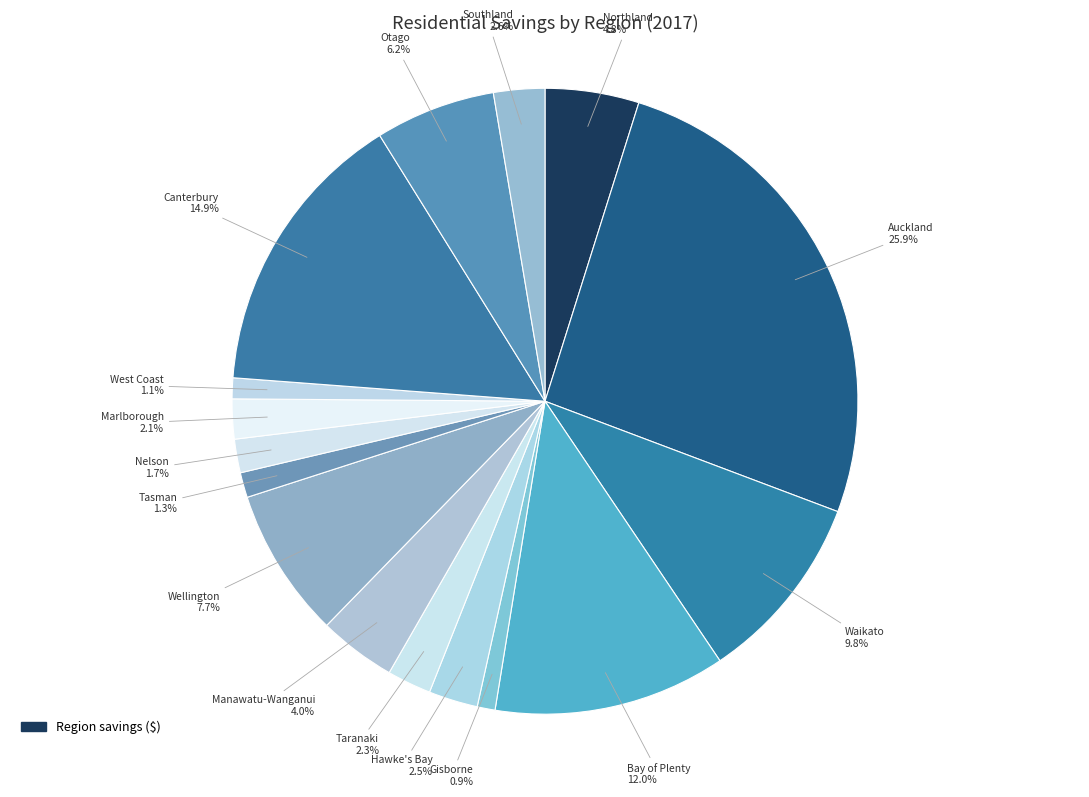

How many segments does this pie chart have?

16